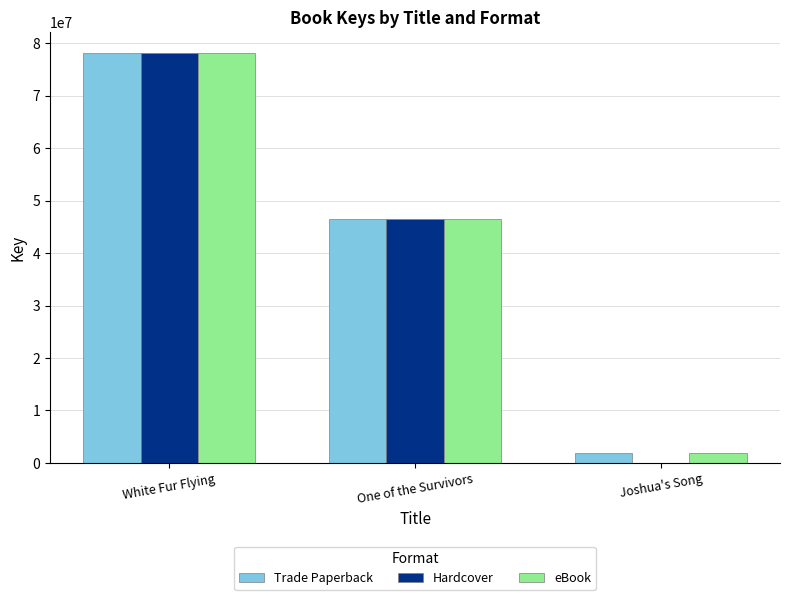

What are all the series names shown in the legend?

Trade Paperback, Hardcover, eBook